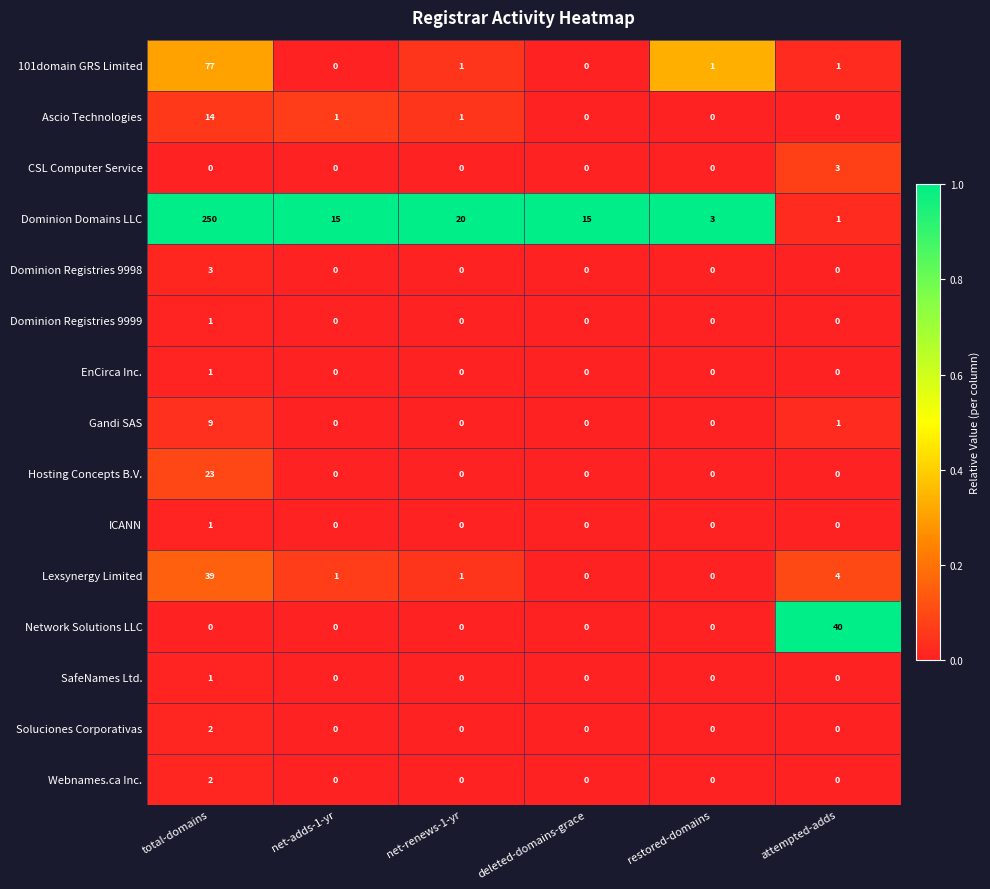

Which label corresponds to the largest value in the chart?

total-domains